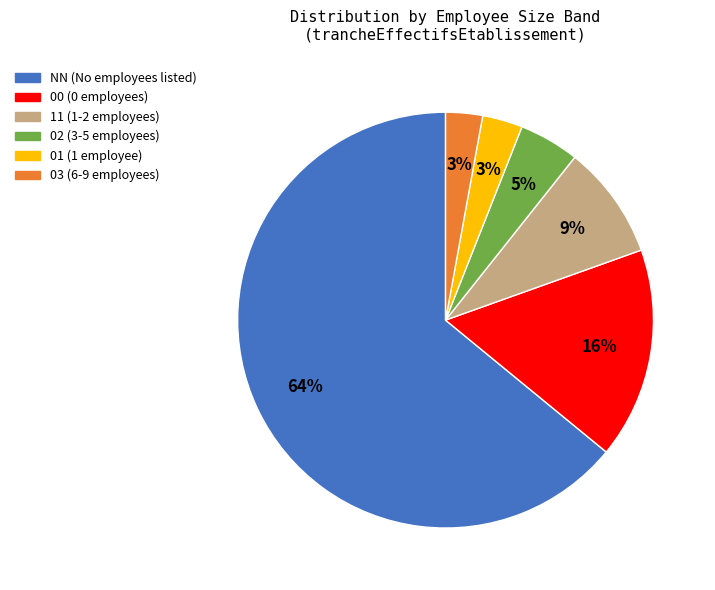

Which has a higher value, 02 or 00?

00